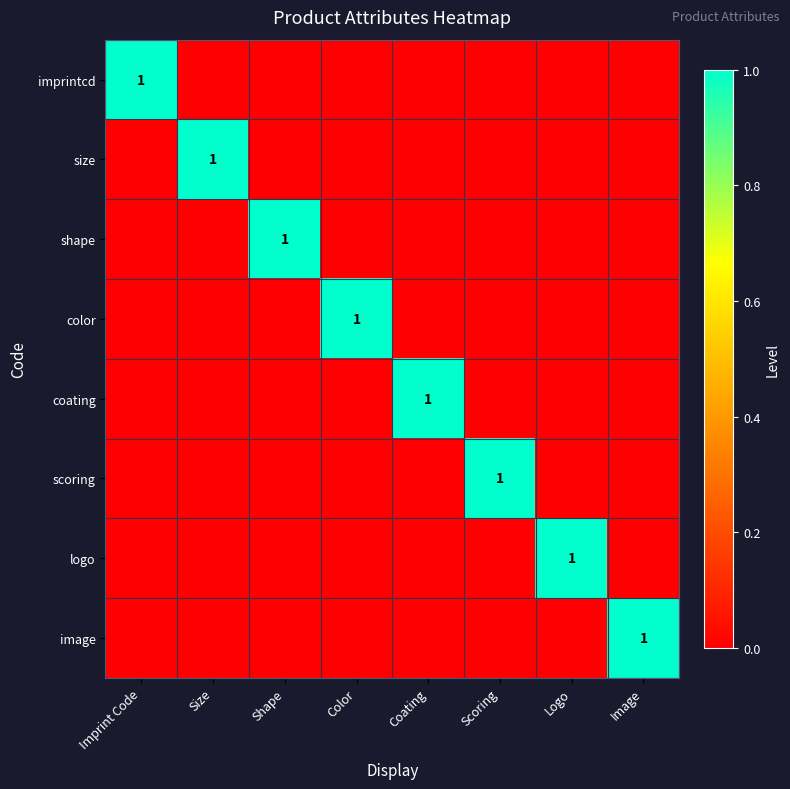

What is the sum of all scoring values?

1